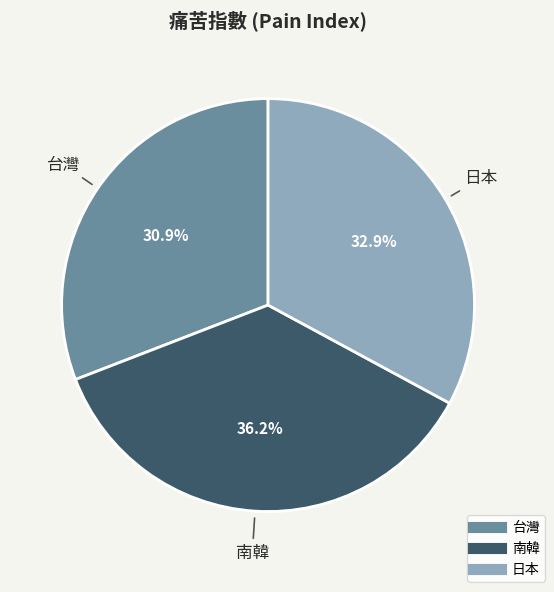

Does 南韓 account for over 50% of the chart?

No